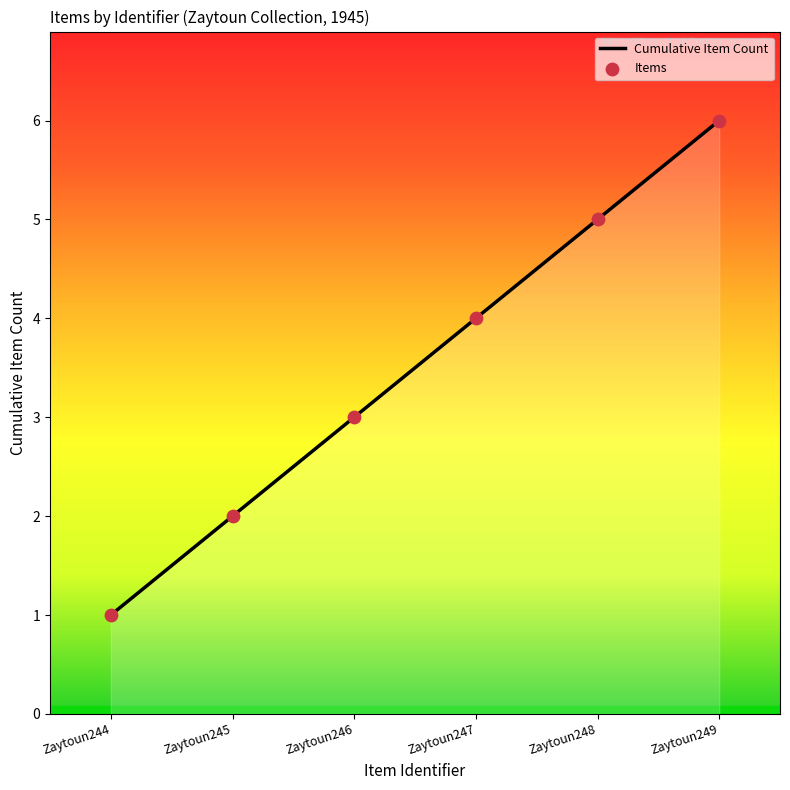

True or false: there are more than 2 points higher than both neighbors.

False